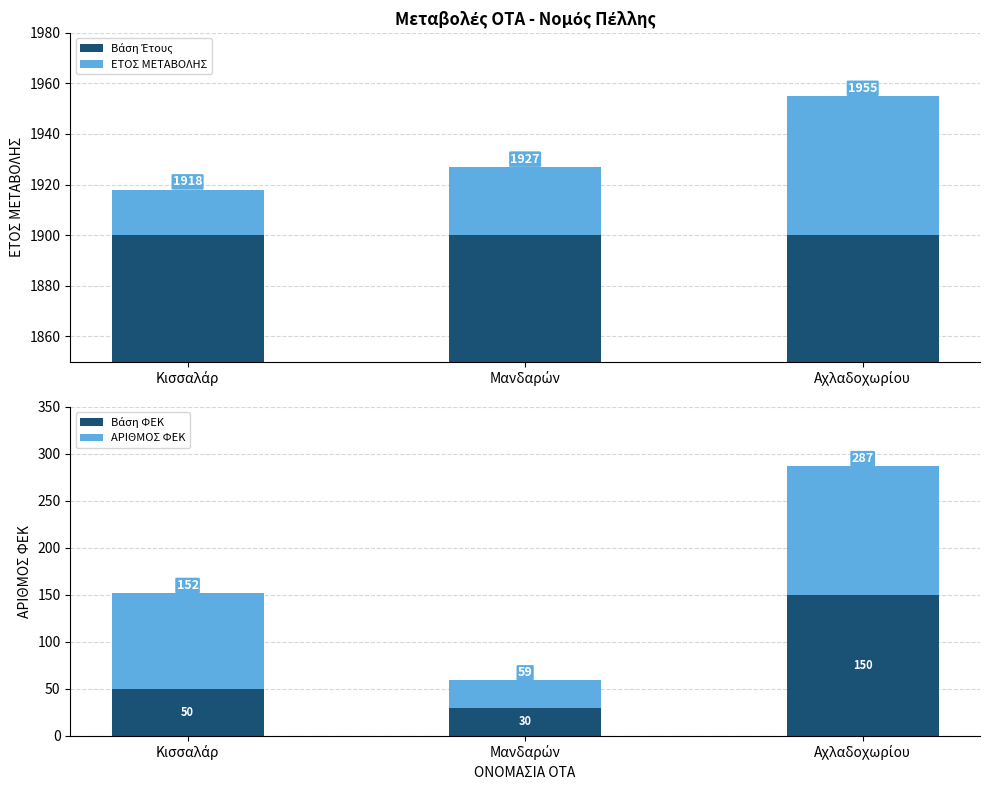

Reading left to right, list all the values displayed in this chart.

Βάση Έτους: Κισσαλάρ=1900	Μανδαρών=1900	Αχλαδοχωρίου=1900
ΕΤΟΣ ΜΕΤΑΒΟΛΗΣ: Κισσαλάρ=18	Μανδαρών=27	Αχλαδοχωρίου=55
Βάση ΦΕΚ: Κισσαλάρ=50	Μανδαρών=30	Αχλαδοχωρίου=150
ΑΡΙΘΜΟΣ ΦΕΚ: Κισσαλάρ=102	Μανδαρών=29	Αχλαδοχωρίου=137